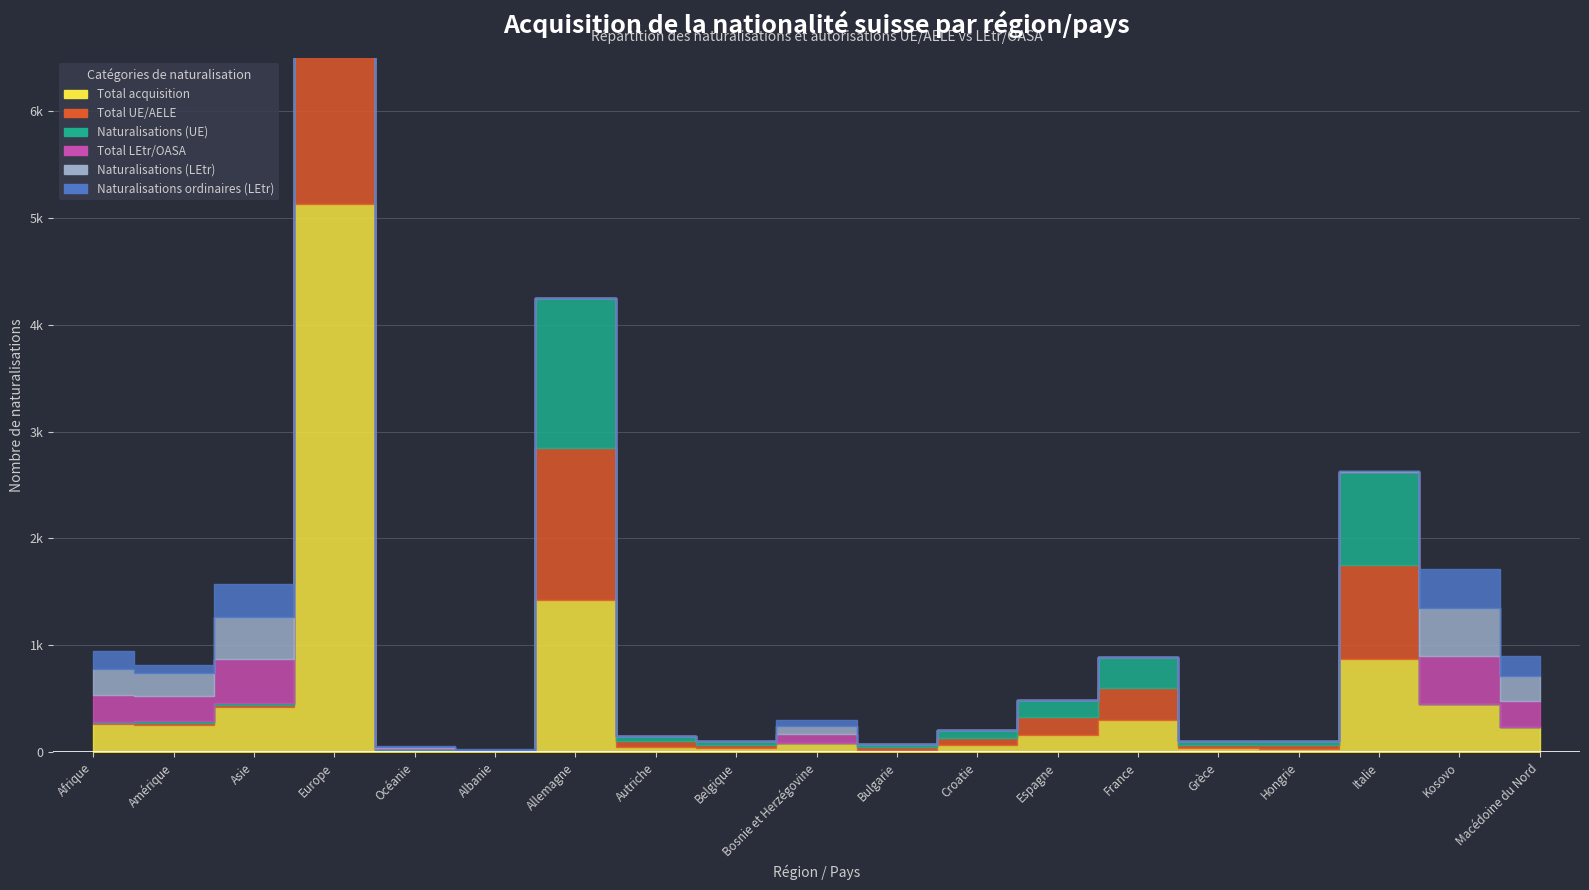

At which category does Total LEtr/OASA reach its first local peak?

Europe